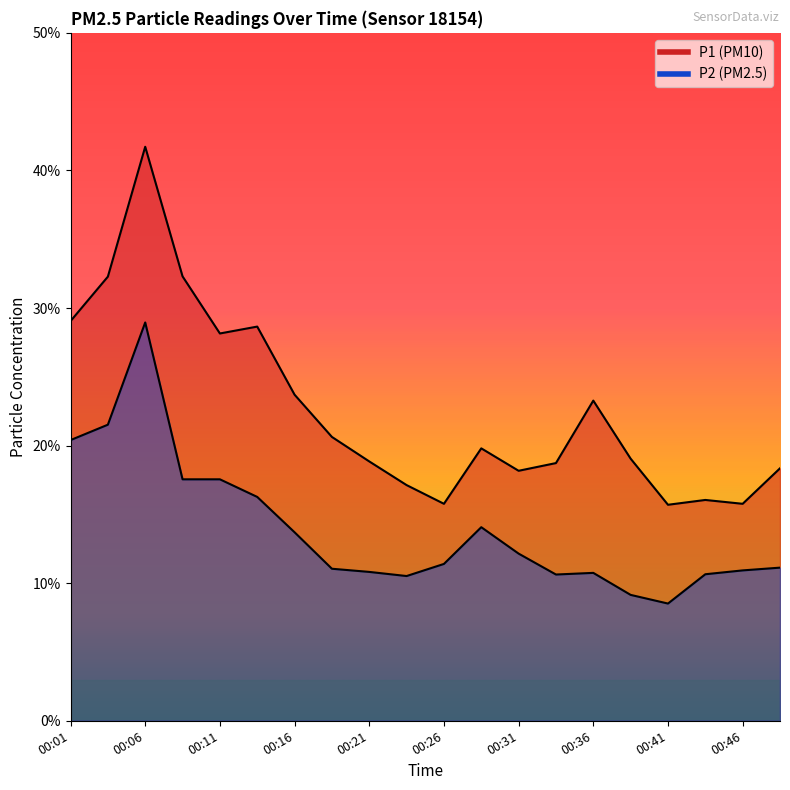

What is the sum of the P2 values at 00:18 and 00:26?

22.5